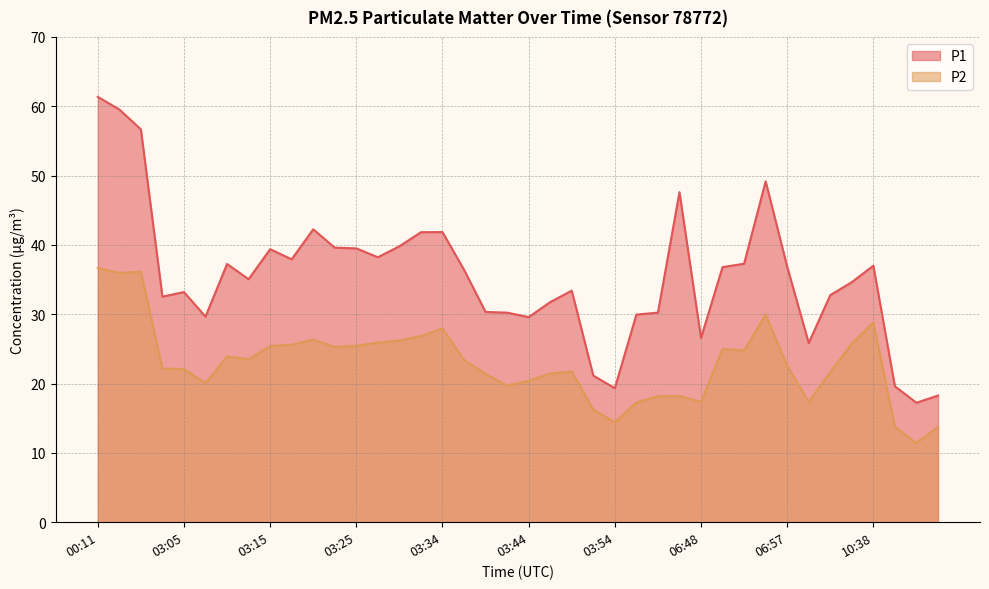

How many data points does each series have?

40